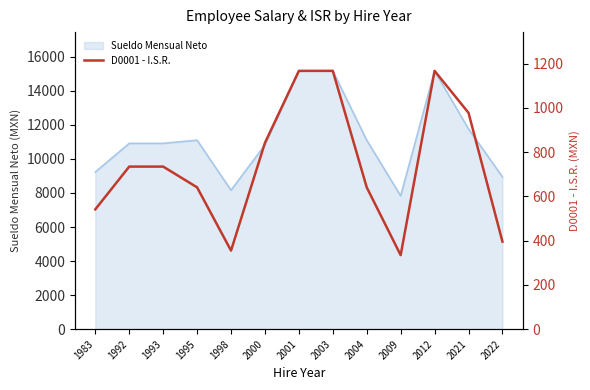

Reading left to right, extract all data points from this chart.

541.6	734.9	734.9	641.1	355.2	842.4	1167.7	1167.7	641.1	334.7	1167.7	978.0	395.9